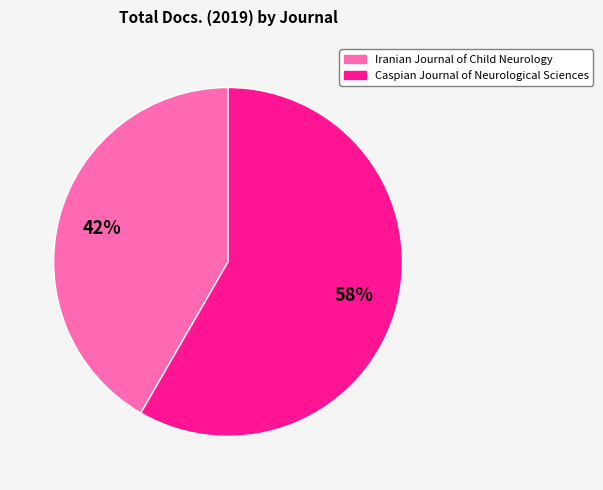

Rank the categories by value from highest to lowest.

Caspian Journal of Neurological Sciences, Iranian Journal of Child Neurology